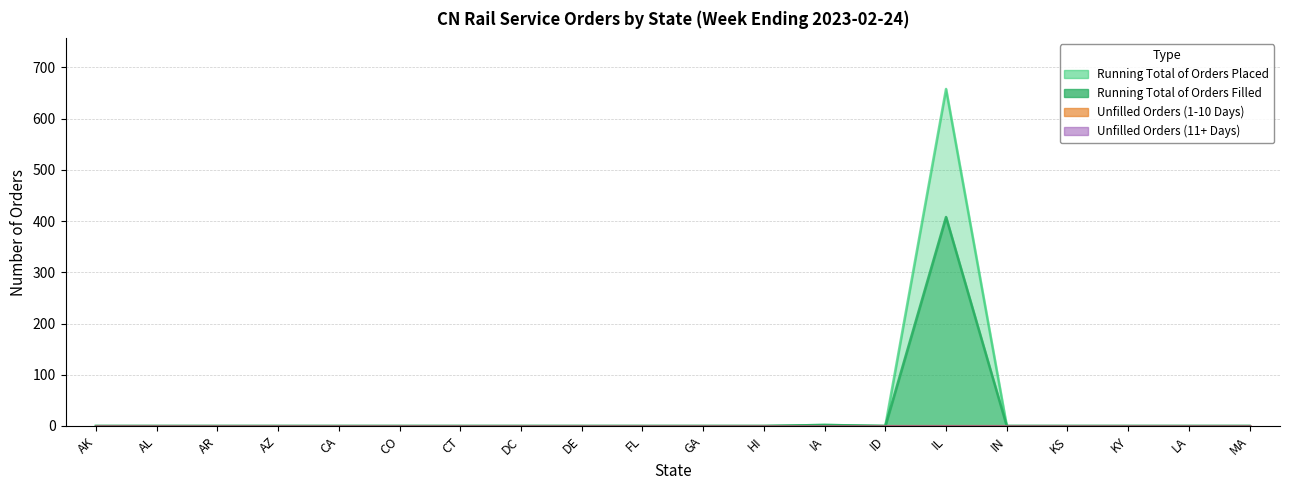

Between IL and KY, which series saw the biggest shift?

Running Total of Orders Placed